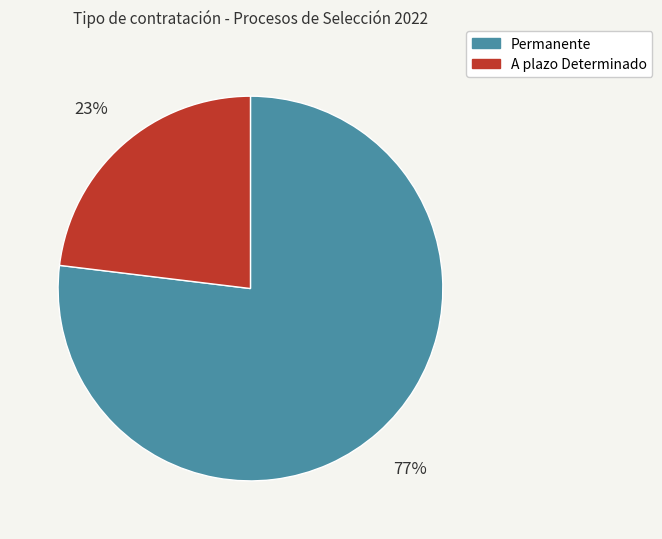

Rank the categories by value from highest to lowest.

Permanente, A plazo Determinado